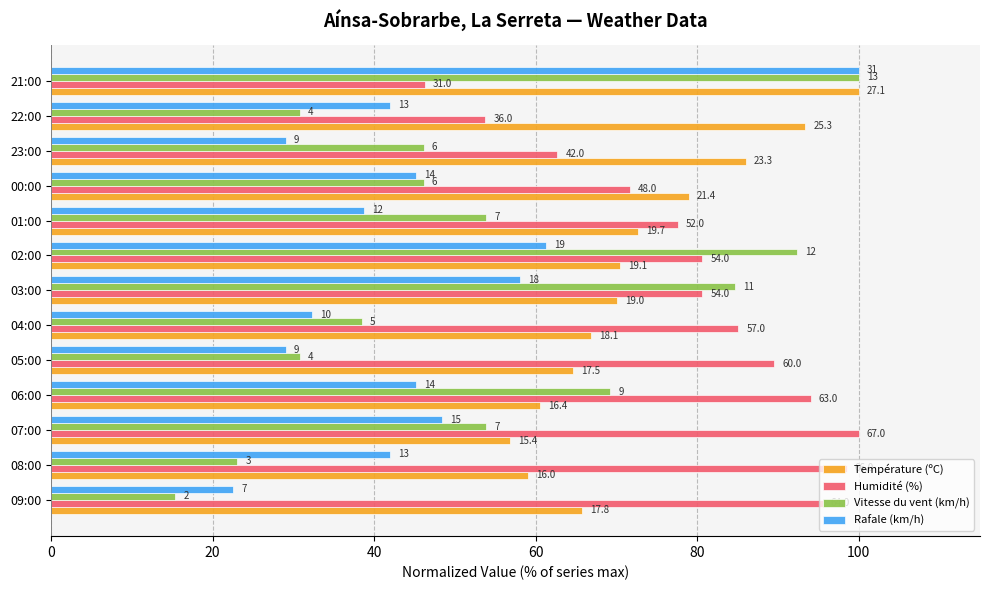

Reading right to left, list all the values displayed in this chart.

Température (ºC): 100.0	93.4	86.0	79.0	72.7	70.5	70.1	66.8	64.6	60.5	56.8	59.0	65.7
Humidité (%): 46.3	53.7	62.7	71.6	77.6	80.6	80.6	85.1	89.6	94.0	100.0	98.5	95.5
Vitesse du vent (km/h): 100.0	30.8	46.2	46.2	53.8	92.3	84.6	38.5	30.8	69.2	53.8	23.1	15.4
Rafale (km/h): 100.0	41.9	29.0	45.2	38.7	61.3	58.1	32.3	29.0	45.2	48.4	41.9	22.6